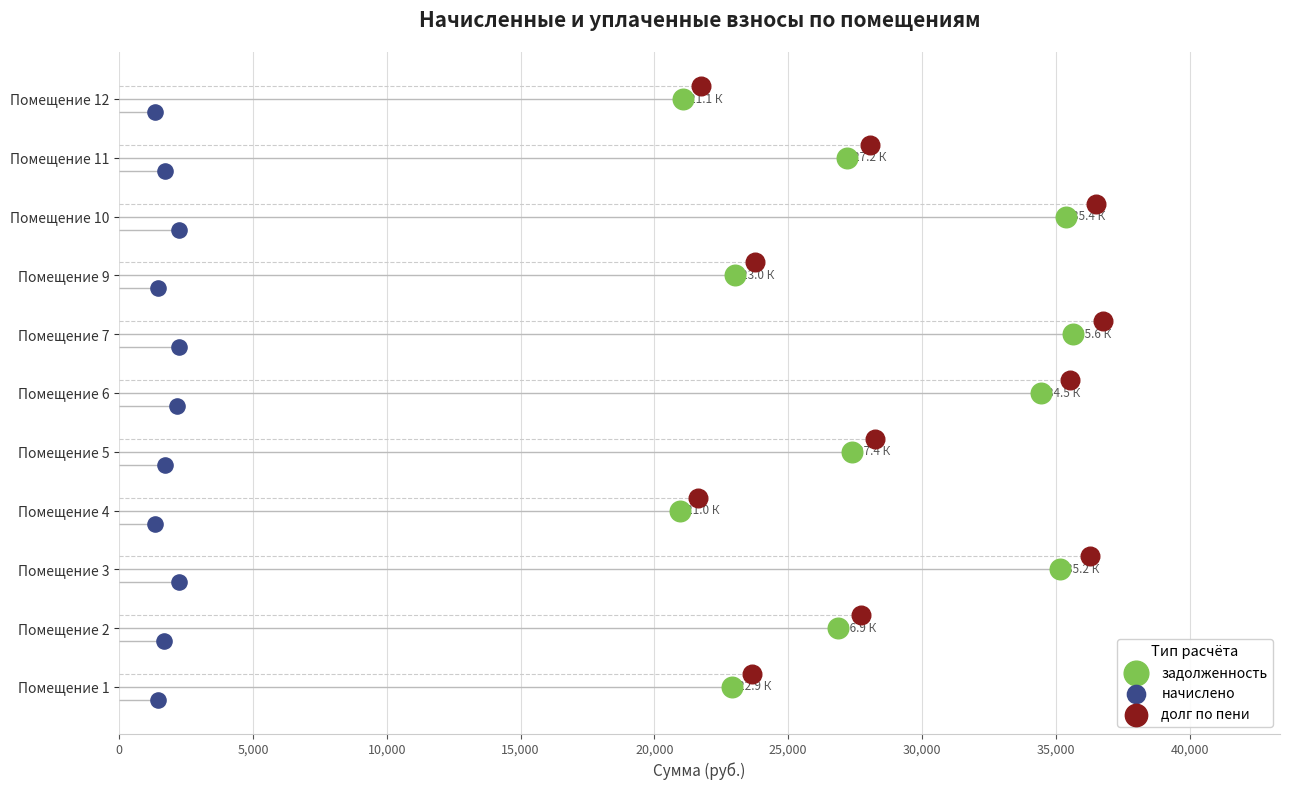

Which series reaches the minimum Y coordinate?

начислено